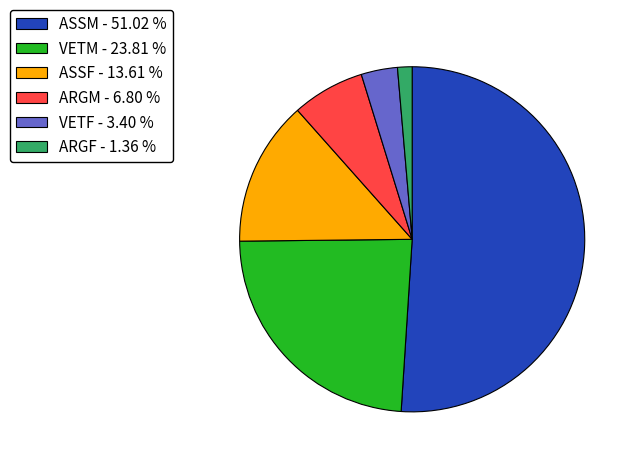

Between ASSM - 51.02 % and VETF - 3.40 %, which is larger?

ASSM - 51.02 %